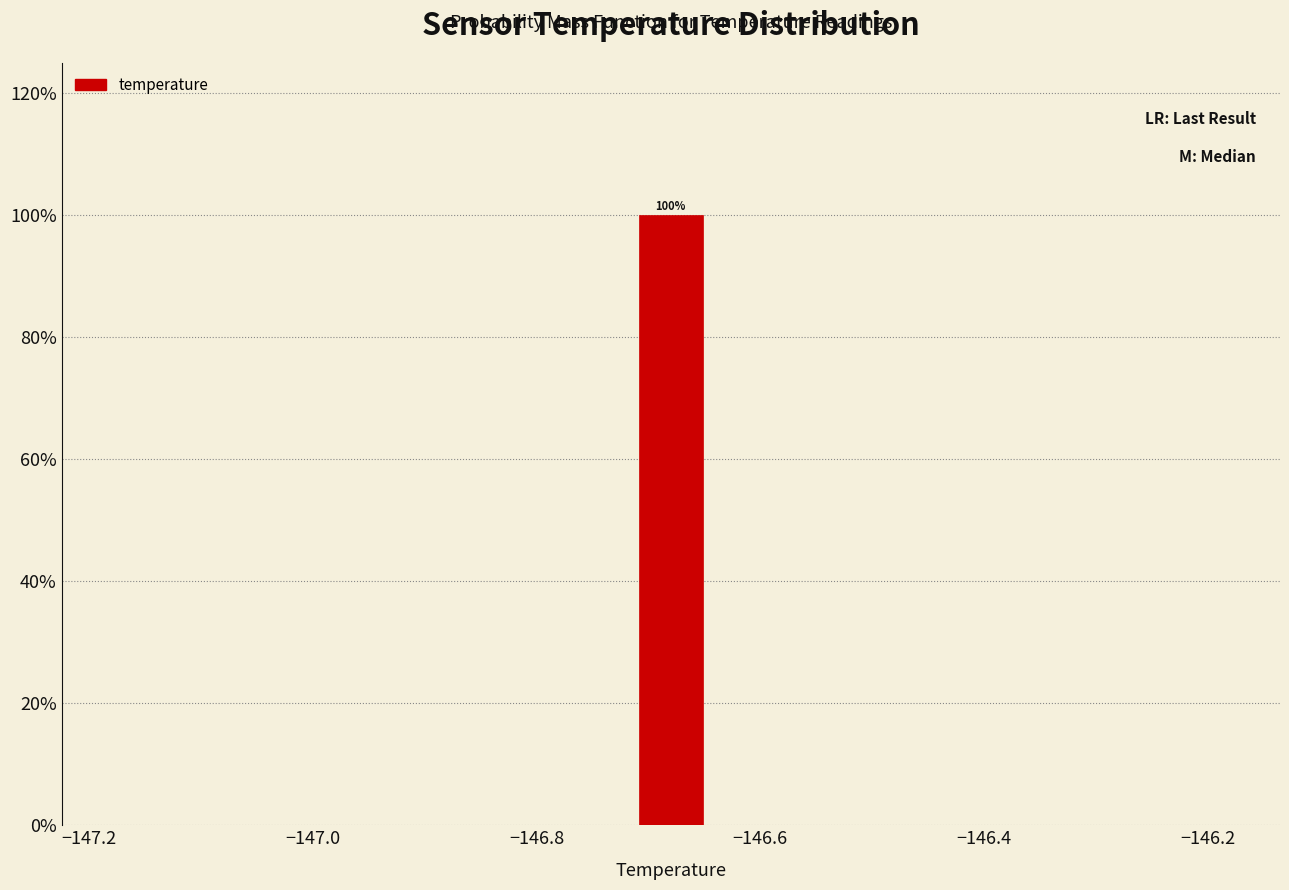

Read against the x-axis, roughly where is the centre of the tallest bar?

-146.68